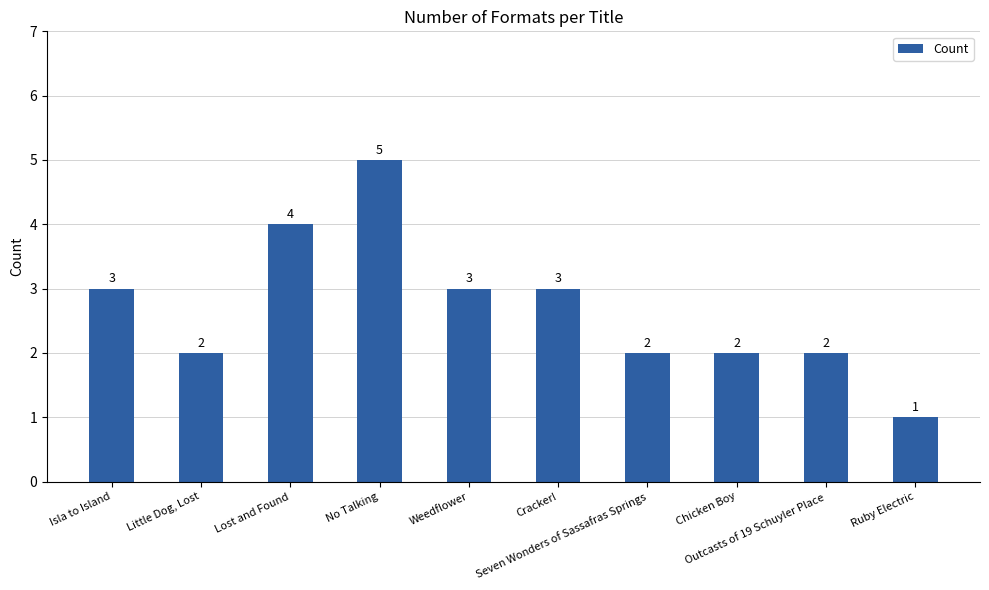

What is the ratio of the value at Lost and Found to the value at Weedflower?

1.3